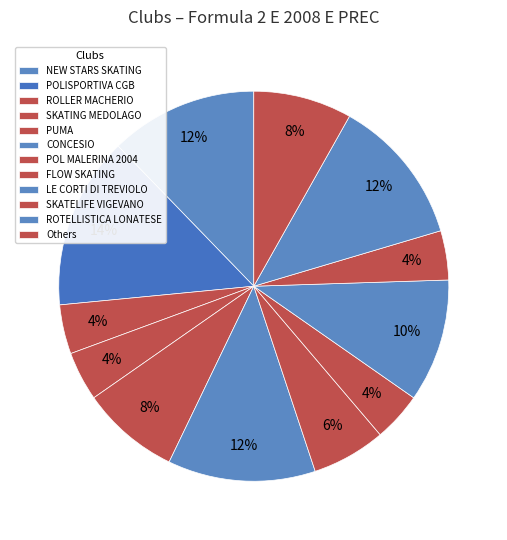

How many slices are in this pie chart?

12